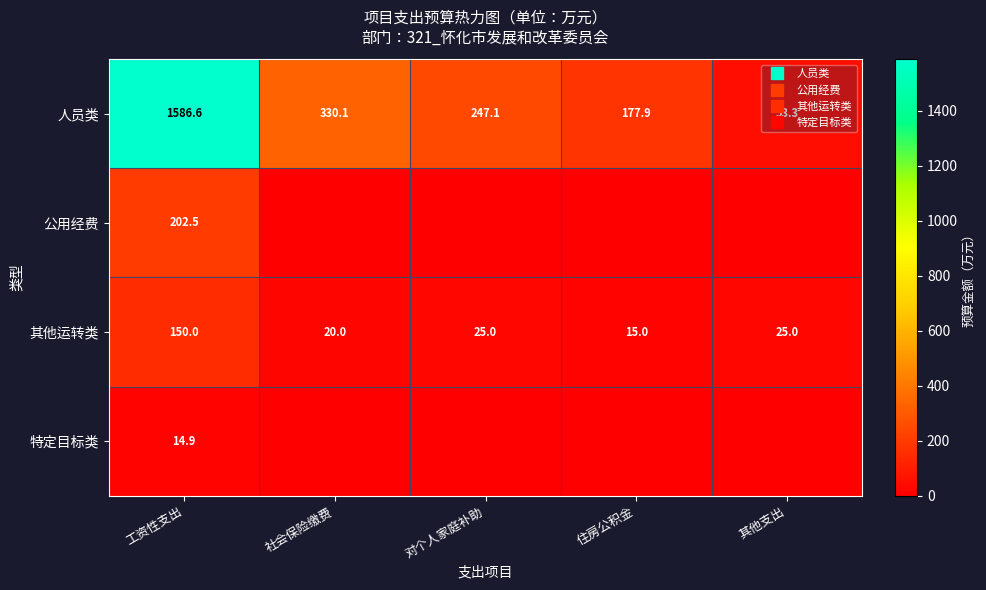

At 住房公积金, list the series in order from largest to smallest.

人员类, 其他运转类, 公用经费, 特定目标类